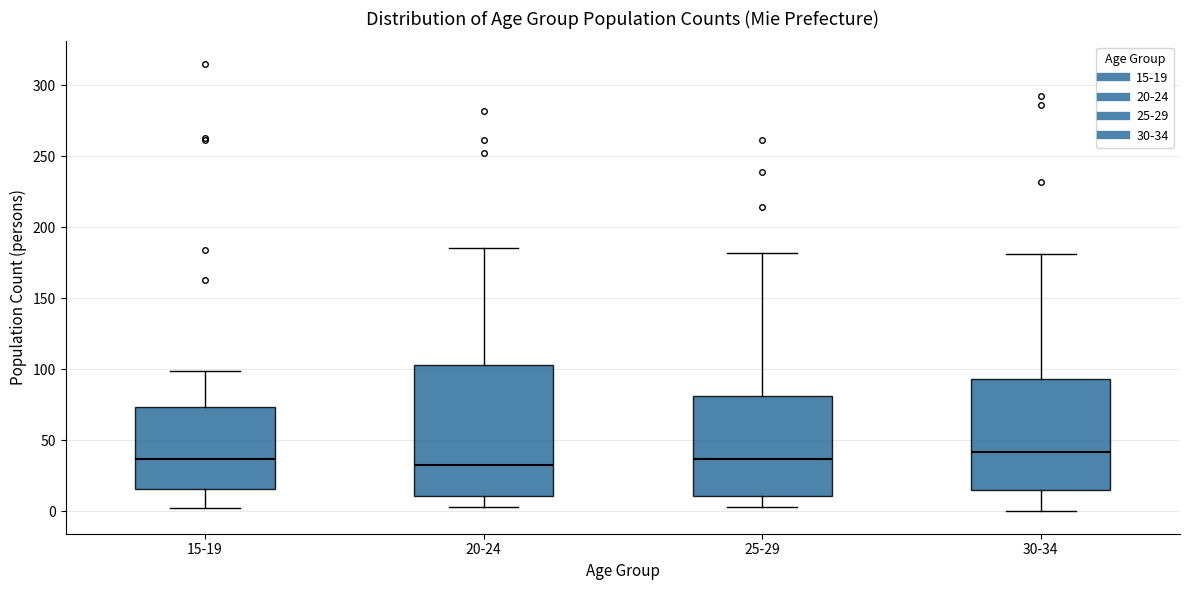

Which box has the highest median line?

30-34